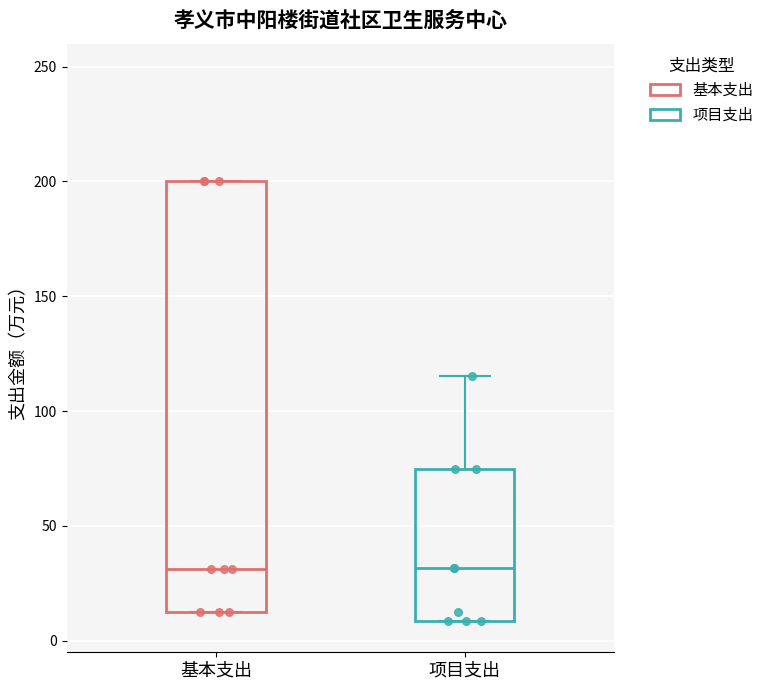

Which box is the tallest, from its lower edge to its upper edge?

基本支出